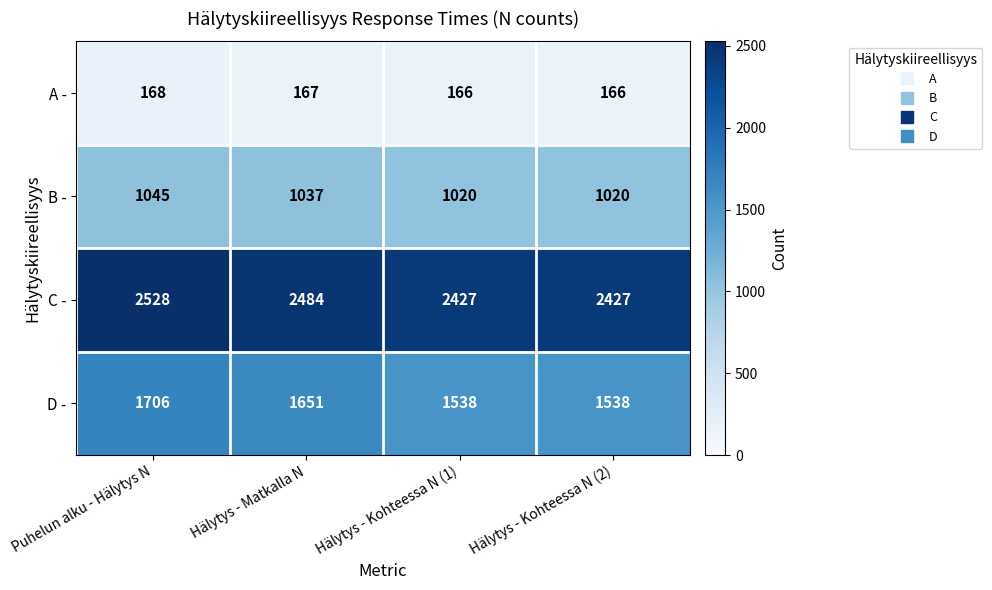

What is the spread (max minus min) of values at Puhelun alku - Hälytys N?

2360